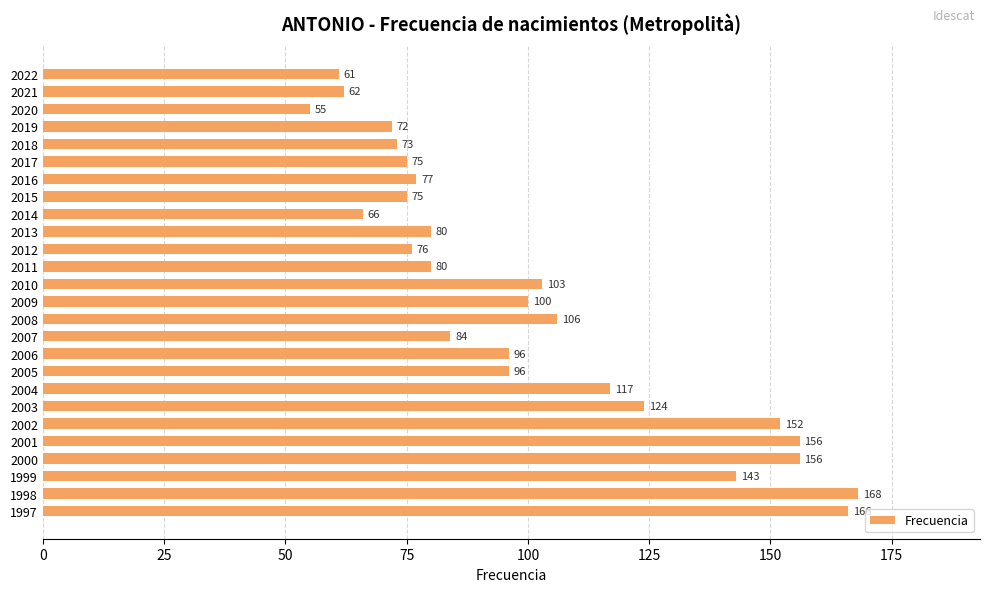

What is the sum of the values at 2004 and 1997?

283